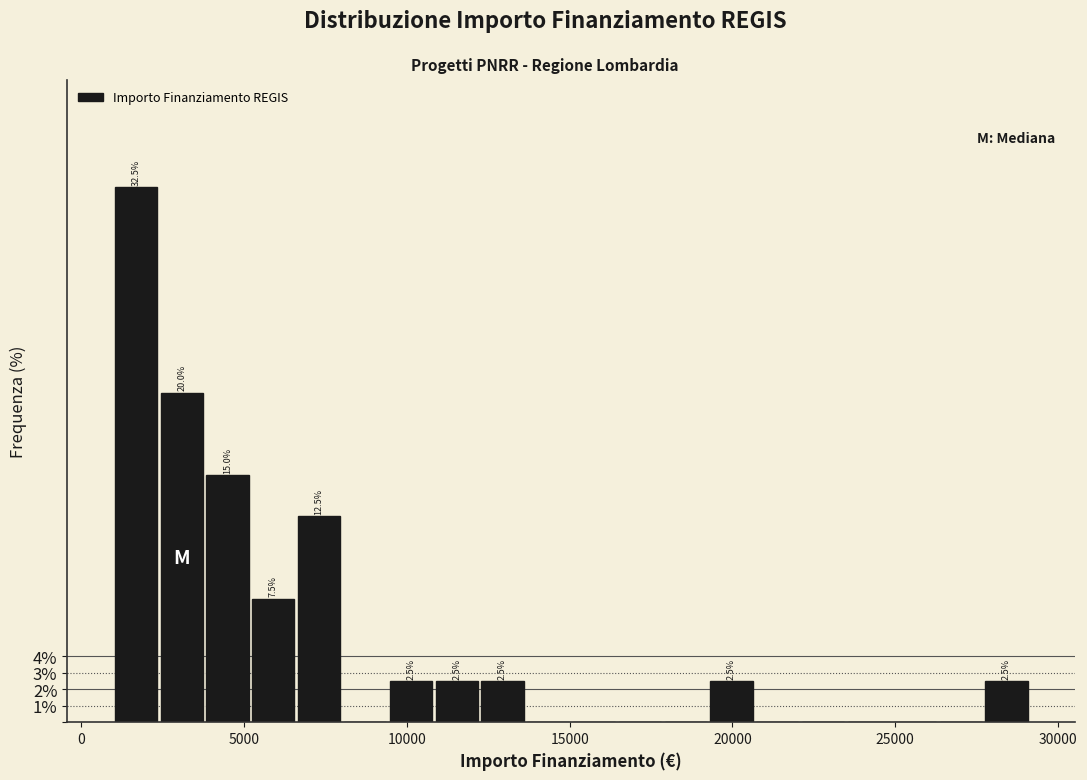

Read against the x-axis, roughly where is the centre of the tallest bar?

1500